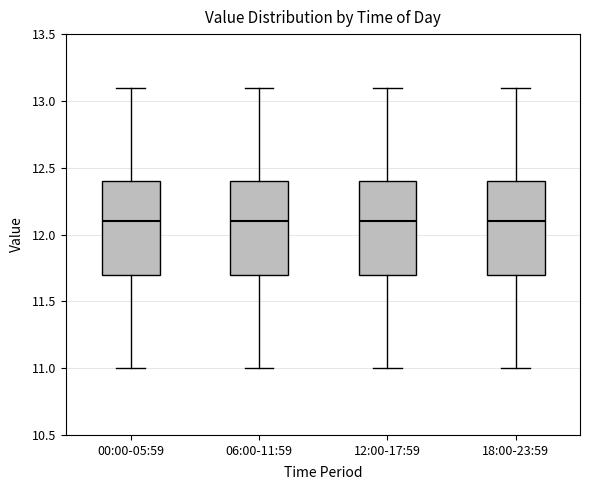

Where does the lower whisker of the box for 06:00-11:59 end on the y-axis? The values are not printed on the chart, so give them approximately, as read against the axis.

11.0